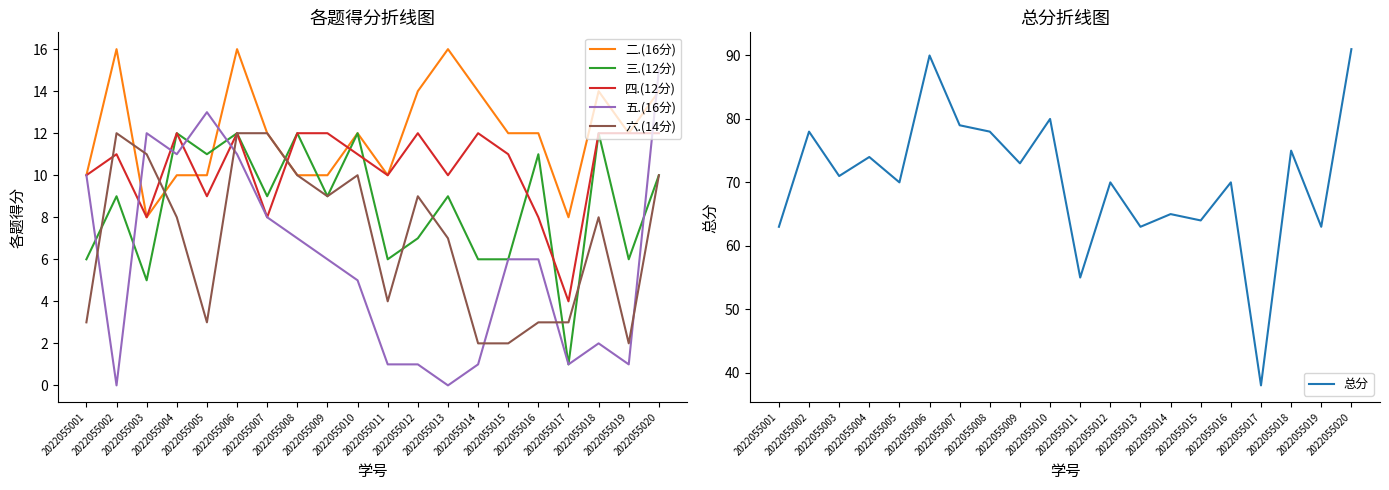

What is the spread (max minus min) of values at 2022055020?

81